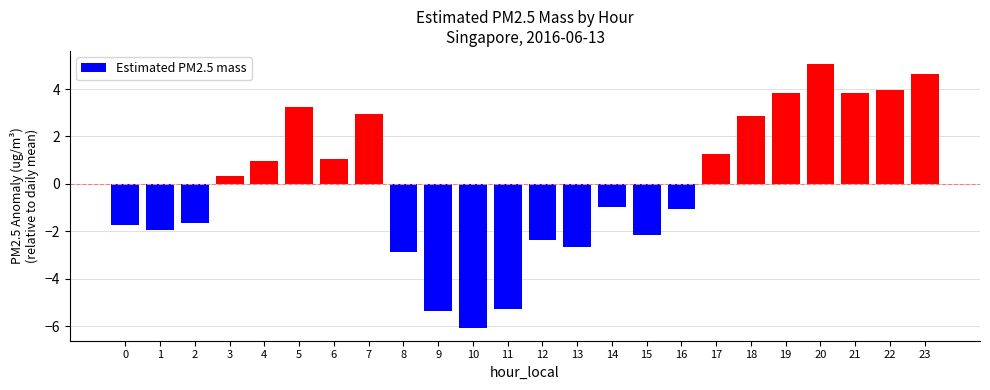

Is it true that the value at 11 is -8.3?

False